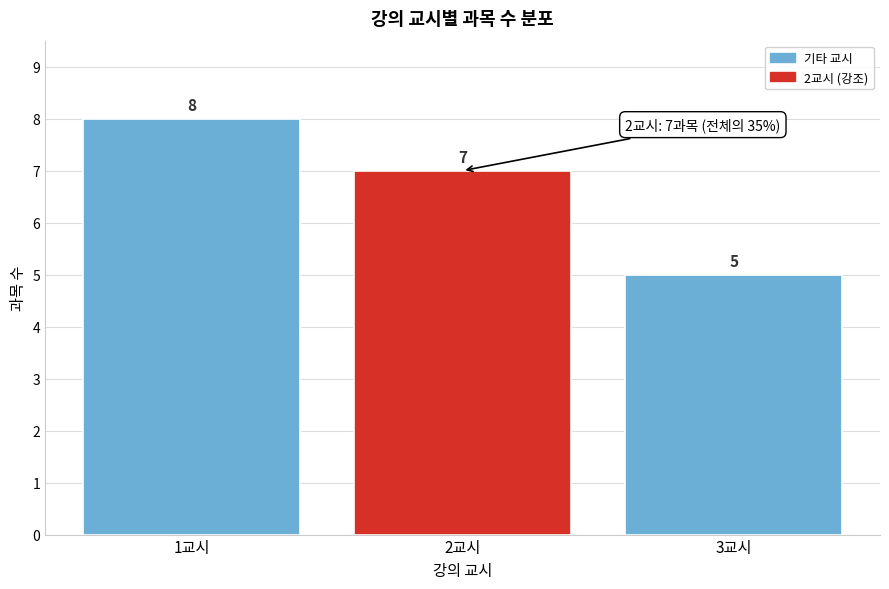

Reading right to left, list all the values displayed in this chart.

3교시=5	2교시=7	1교시=8